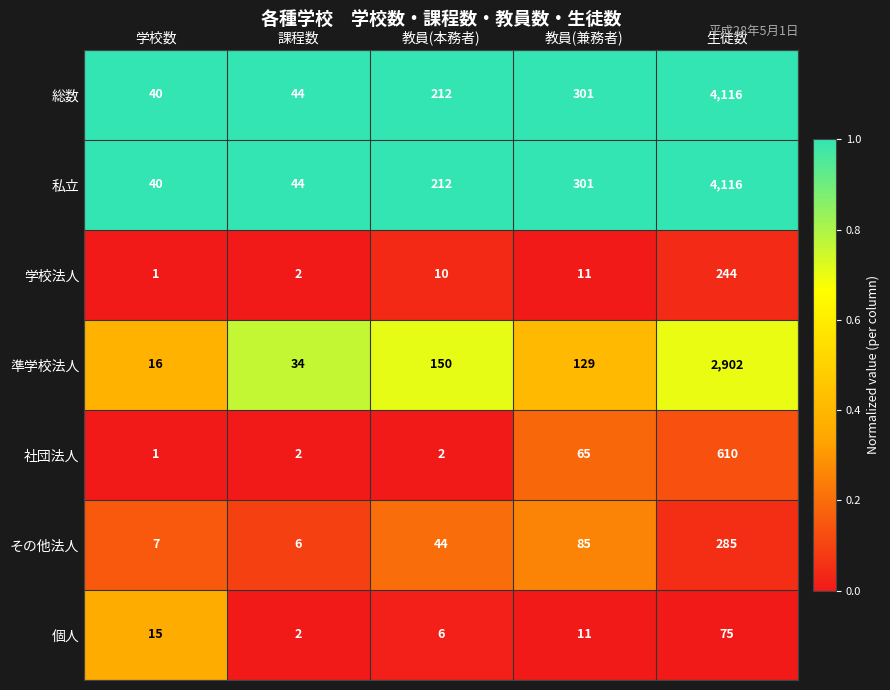

What is the difference between the second highest and minimum values in the 個人 series?

13